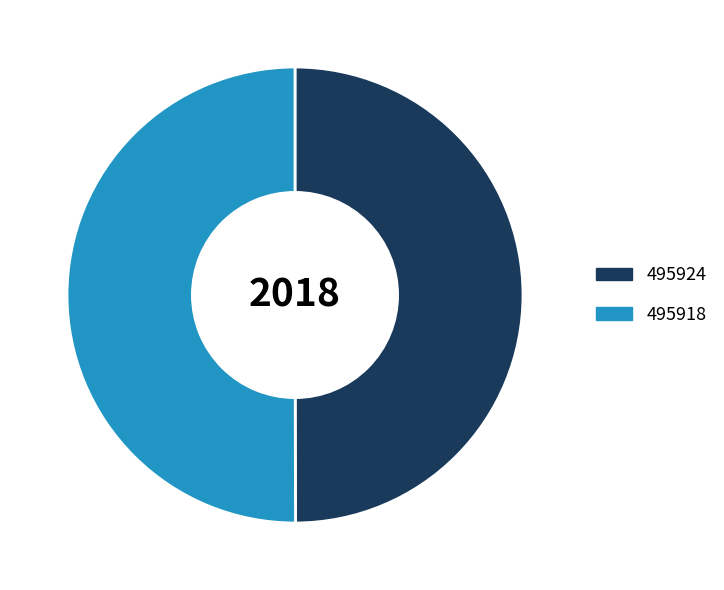

Is the sum of 495924 and 495918 greater than half?

Yes